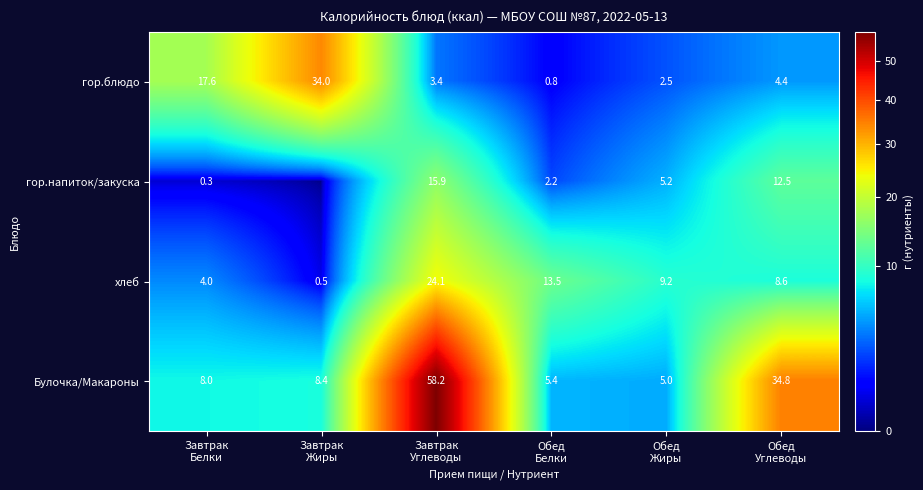

What is the sum of all хлеб values?

59.9